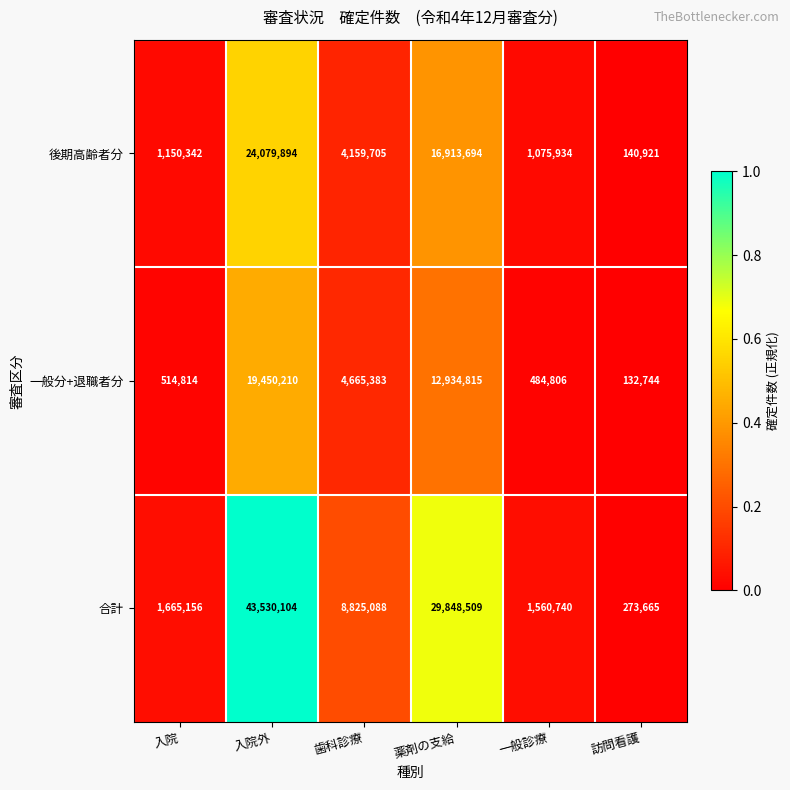

What is the minimum value shown in the chart?

132744